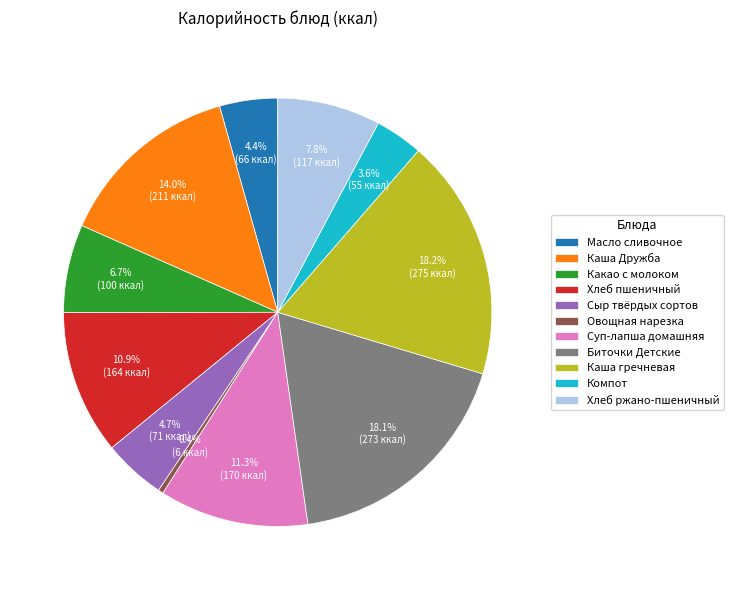

What percentage is NOT represented by Масло сливочное?

95.6%